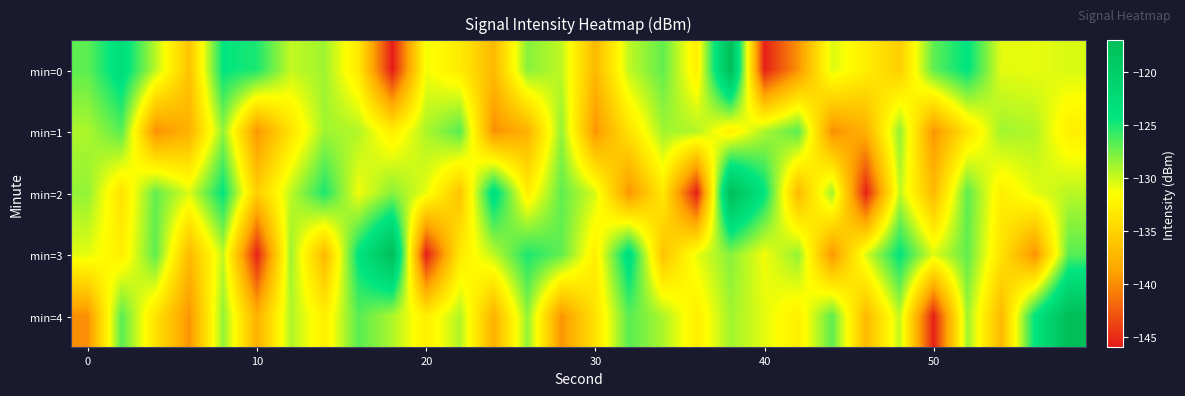

How many data points does each series have?

30